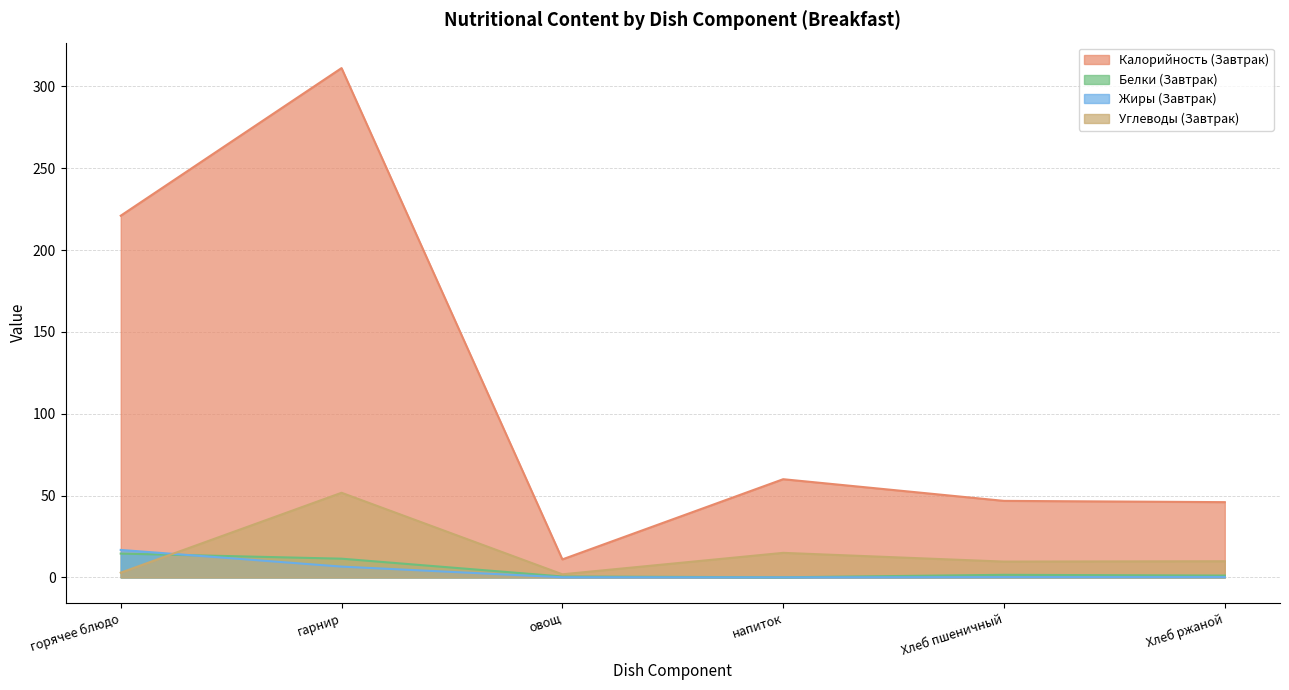

Which series has the largest total across all categories?

Калорийность (Завтрак)